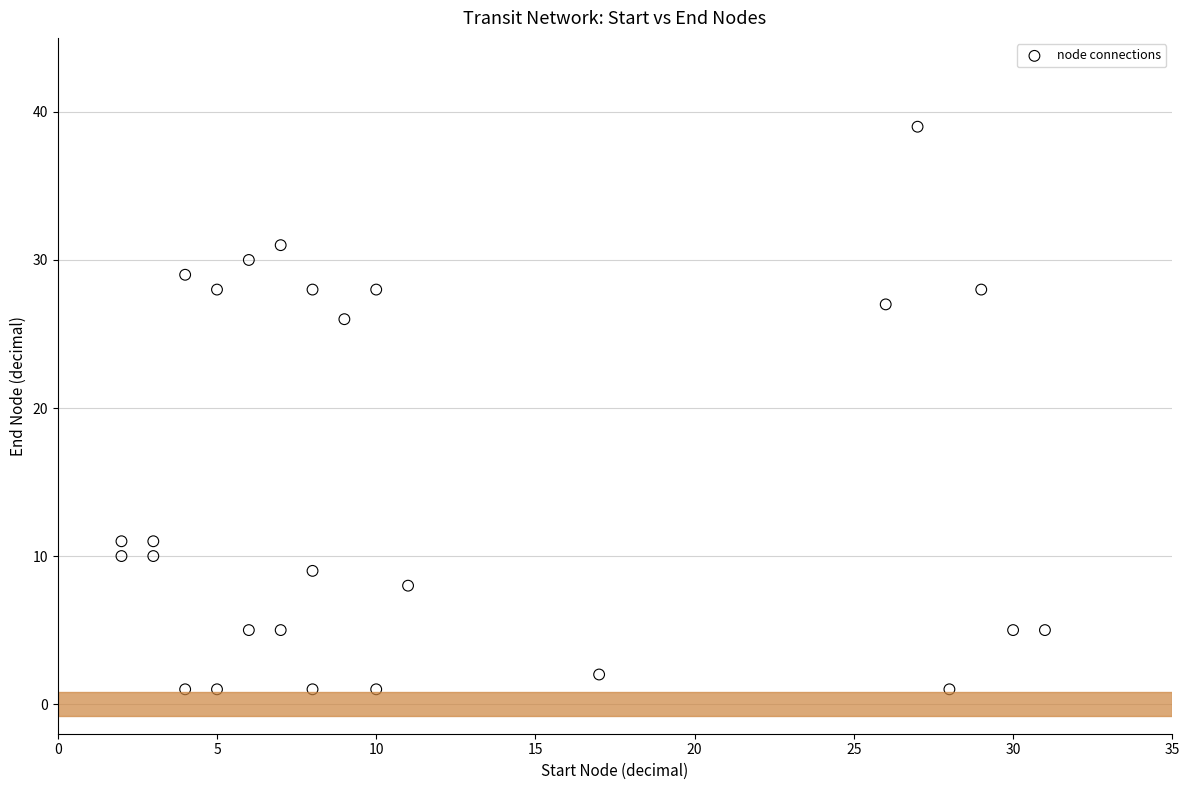

What is the range of X values (max minus min)?

29